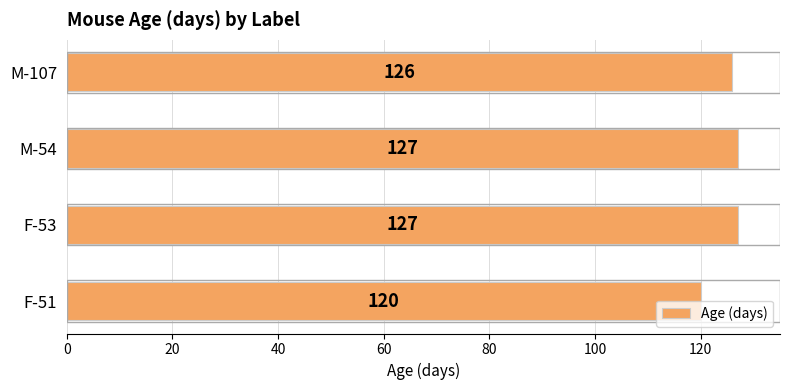

The value at F-53 is 35. True or false?

False